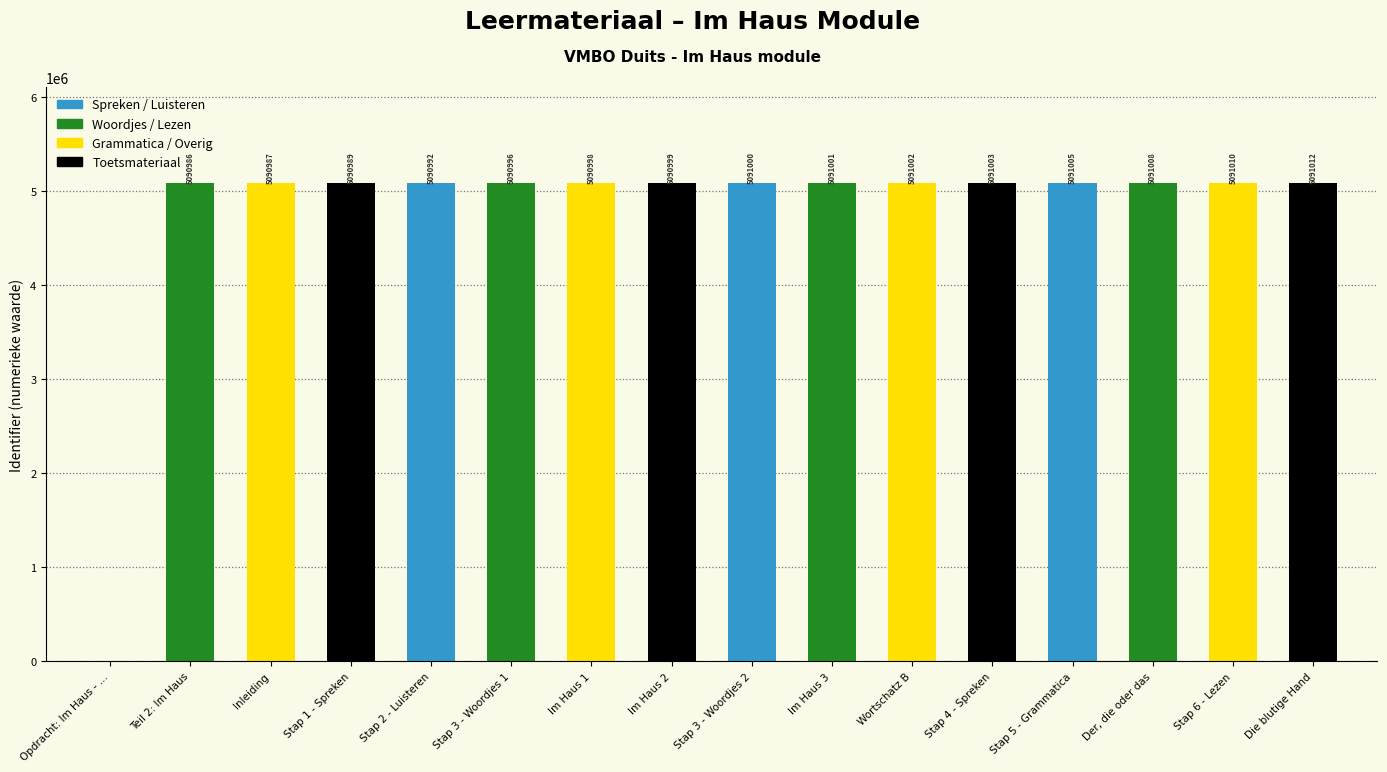

Reading left to right, what are all the values shown in this chart?

Opdracht: Im Haus - …=0	Teil 2: Im Haus=5090986	Inleiding=5090987	Stap 1 - Spreken=5090989	Stap 2 - Luisteren=5090992	Stap 3 - Woordjes 1=5090996	Im Haus 1=5090998	Im Haus 2=5090999	Stap 3 - Woordjes 2=5091000	Im Haus 3=5091001	Wortschatz B=5091002	Stap 4 - Spreken=5091003	Stap 5 - Grammatica=5091005	Der, die oder das=5091008	Stap 6 - Lezen=5091010	Die blutige Hand=5091012